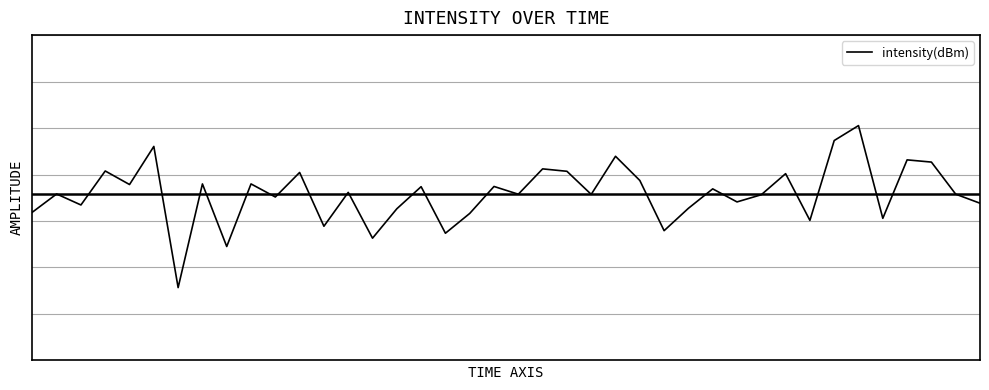

Reading left to right, what are all the values shown in this chart?

-118.2	-117.3	-117.8	-116.3	-116.9	-115.1	-121.6	-116.9	-119.7	-116.9	-117.5	-116.3	-118.8	-117.3	-119.4	-118.0	-117.0	-119.1	-118.2	-117.0	-117.3	-116.2	-116.3	-117.3	-115.6	-116.7	-119.0	-118.0	-117.1	-117.7	-117.4	-116.4	-118.5	-114.9	-114.2	-118.4	-115.8	-115.9	-117.3	-117.8